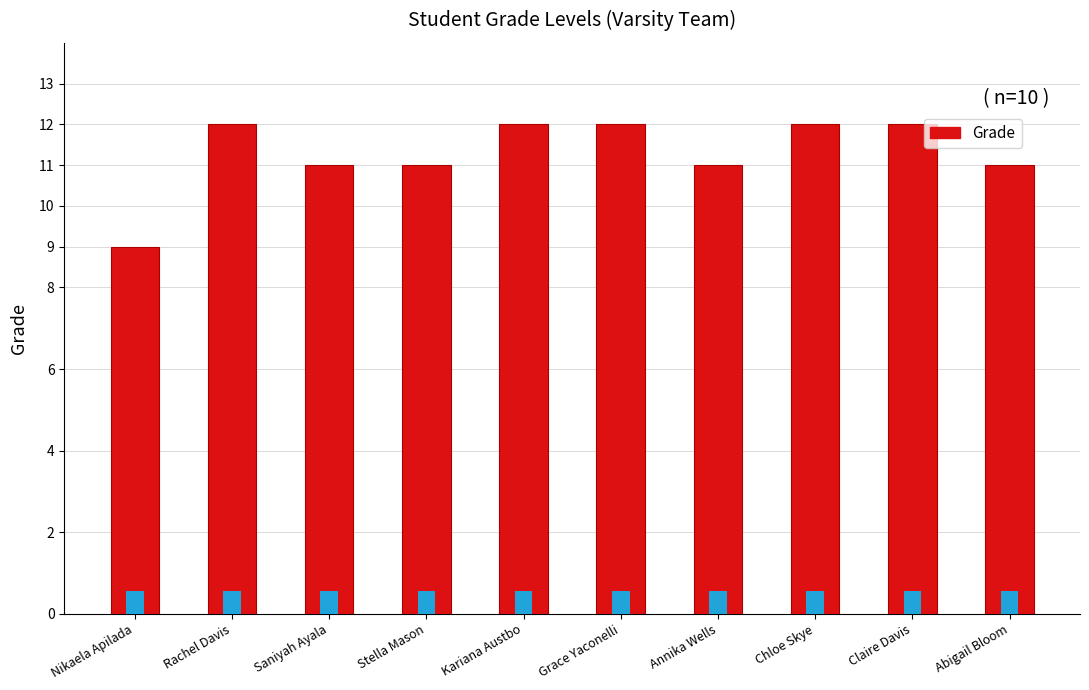

What is the average value?

11